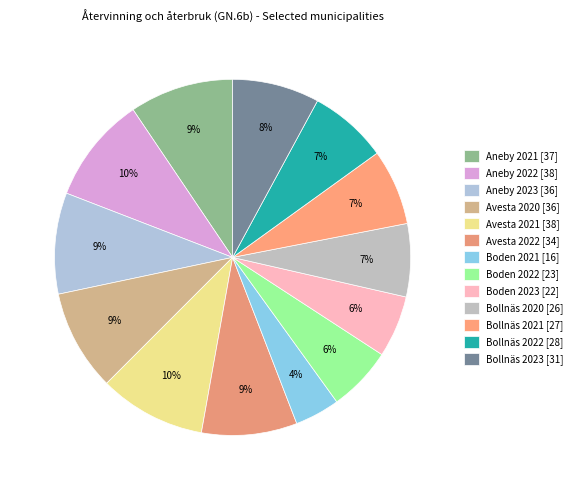

How many segments does this pie chart have?

13